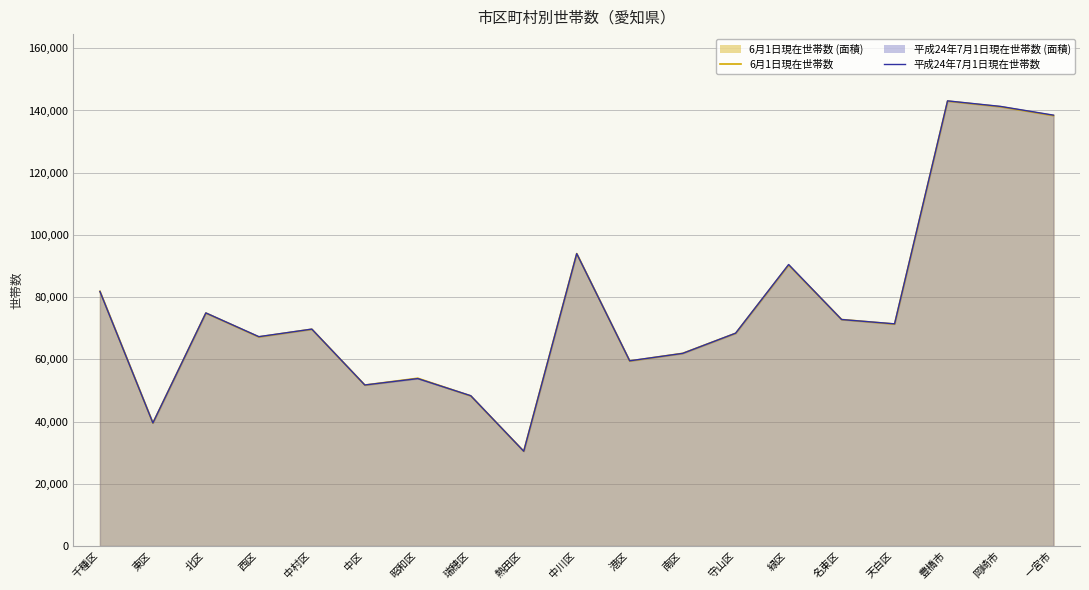

List the series in order of their peak value, lowest first.

6月1日現在世帯数, 平成24年7月1日現在世帯数